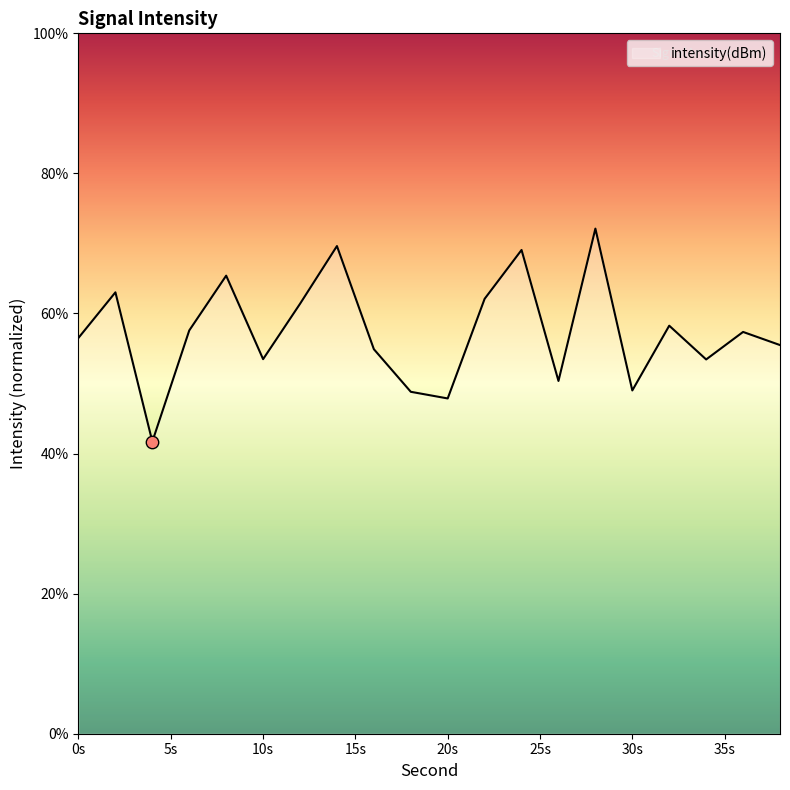

What is the minimum value shown in the chart?

41.7